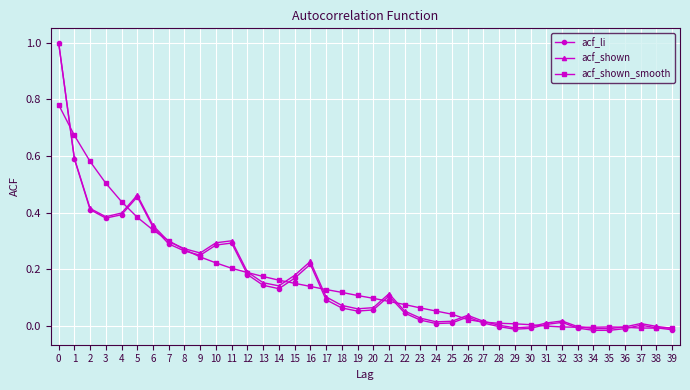

How many distinct data groups are displayed?

3